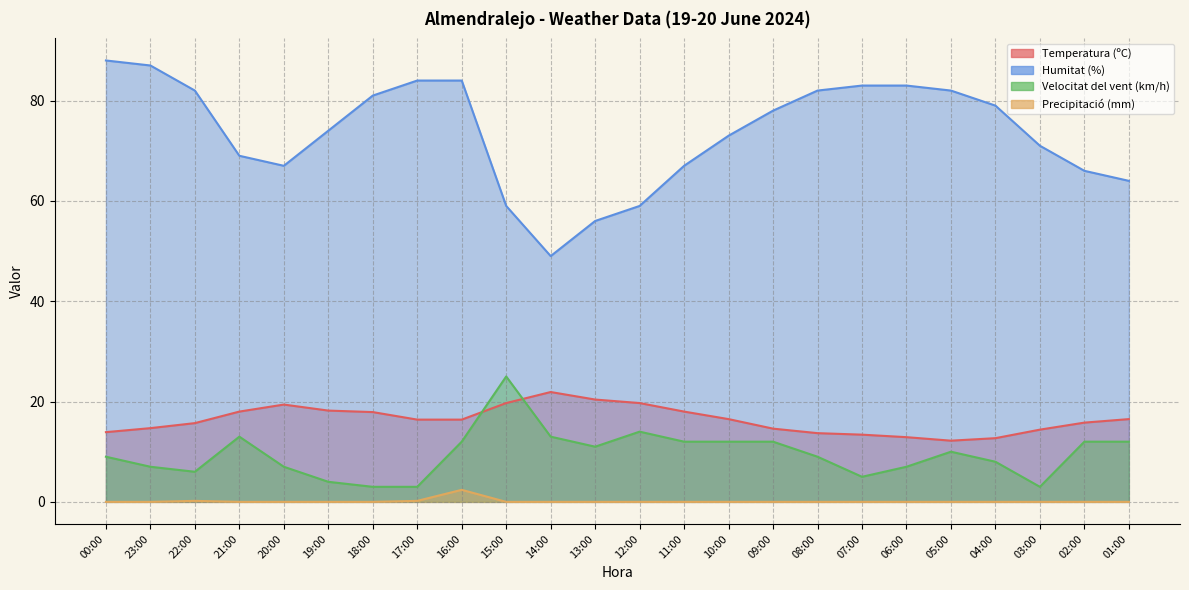

What is the value of the Precipitació (mm) point at the 8th from the left?

0.2